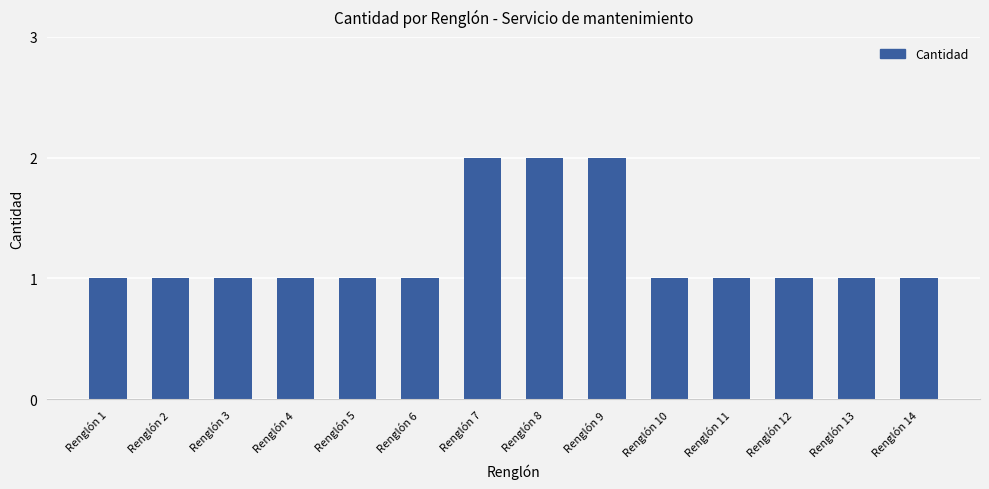

What is the sum of all values?

17